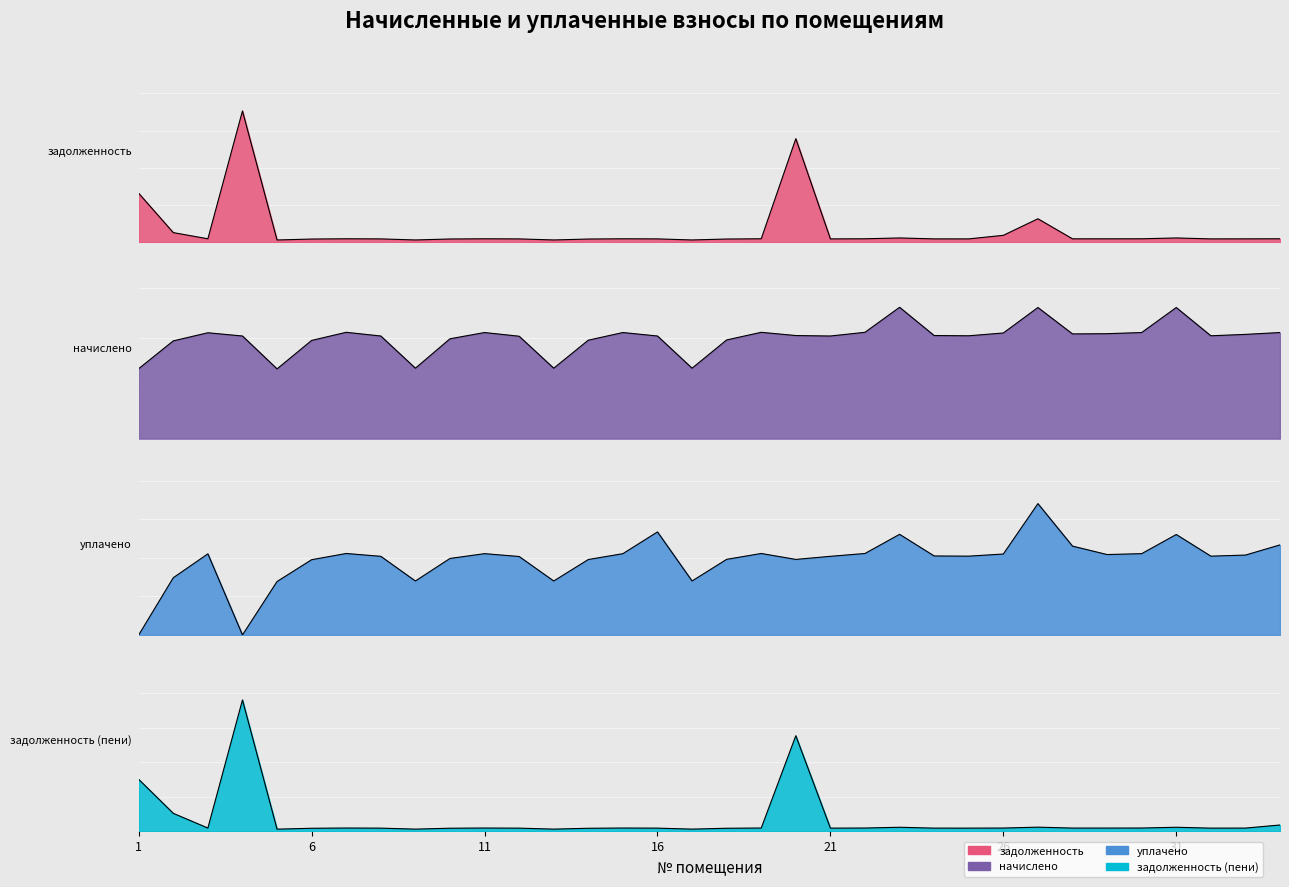

At 26, list the series in order from smallest to largest.

задолженность (пени), задолженность, уплачено, начислено